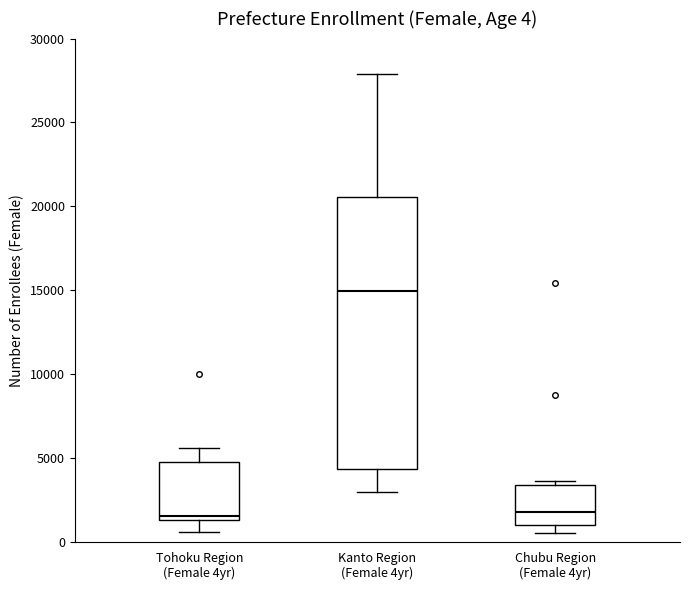

Which box has the highest median line?

Kanto Region (Female 4yr)